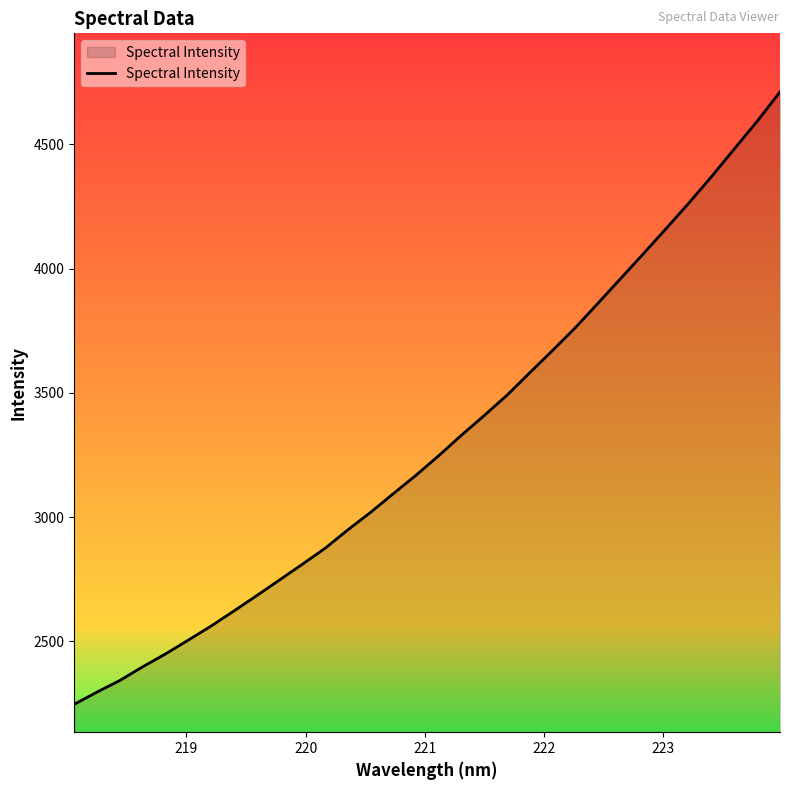

What is the greatest value displayed?

4710.9